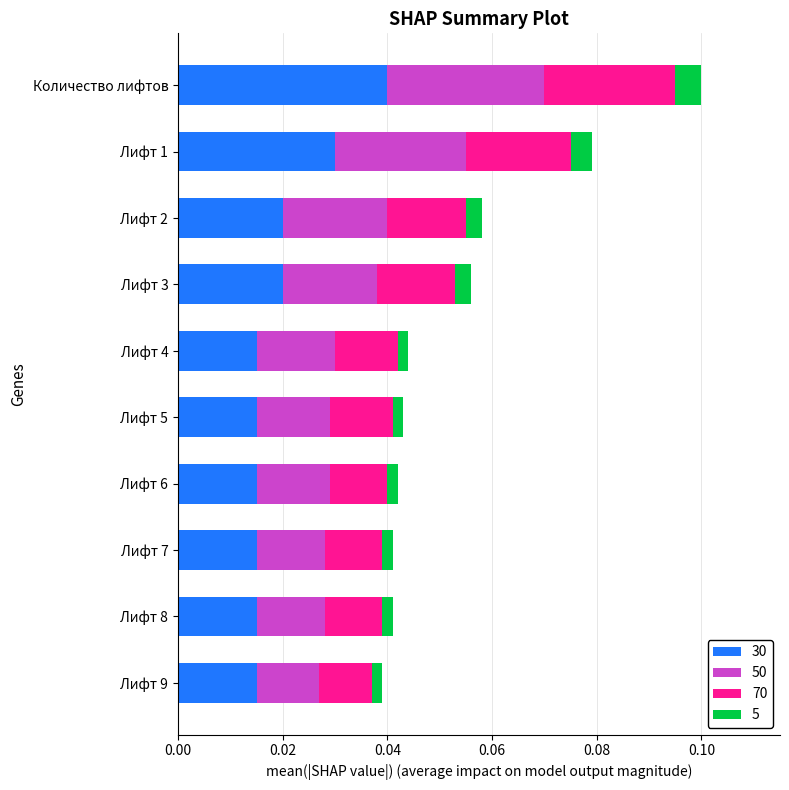

How many series are shown in this chart?

4